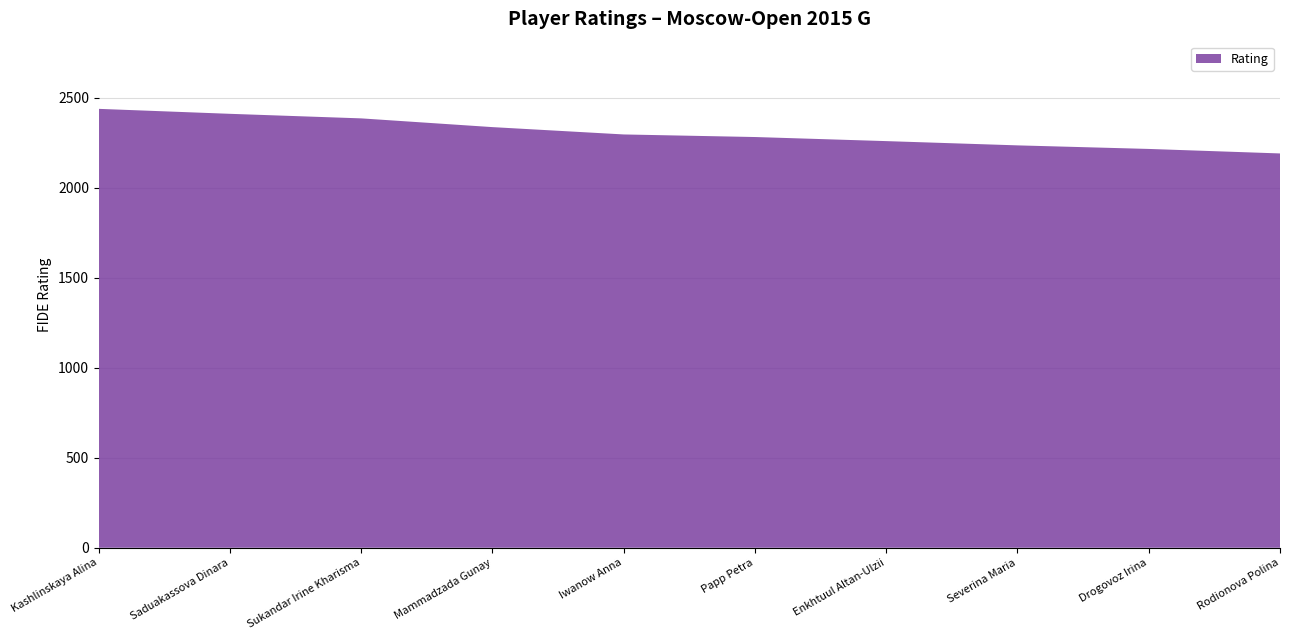

Reading right to left, what are all the values shown in this chart?

Rodionova Polina=2189.8	Drogovoz Irina=2214.9	Severina Maria=2234.7	Enkhtuul Altan-Ulzii=2258.3	Papp Petra=2281.0	Iwanow Anna=2295.3	Mammadzada Gunay=2336.0	Sukandar Irine Kharisma=2384.6	Saduakassova Dinara=2409.9	Kashlinskaya Alina=2437.5